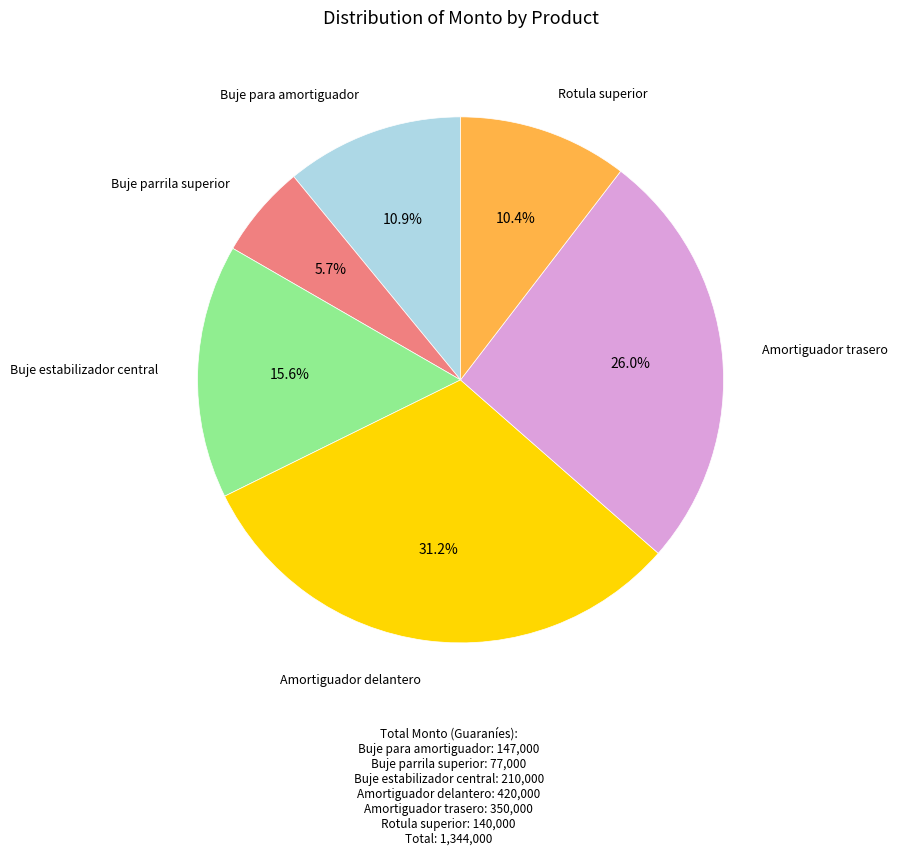

Count the number of slices in the pie.

6